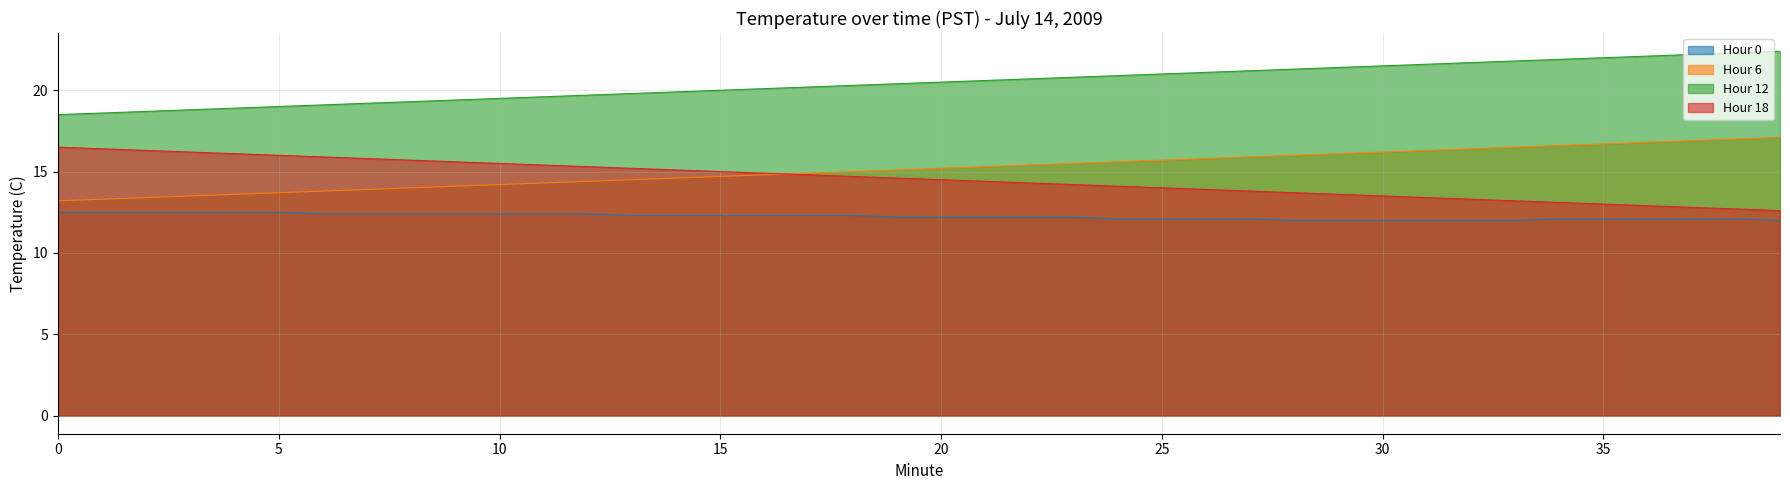

What are all the series names shown in the legend?

Hour 0, Hour 6, Hour 12, Hour 18